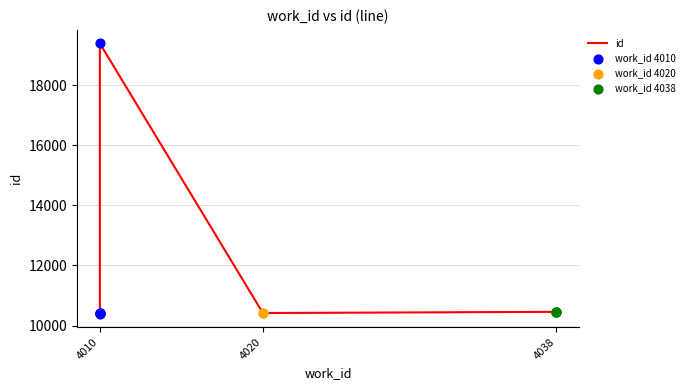

What is the ratio of the value at 4010 to the value at 4020?

1.0